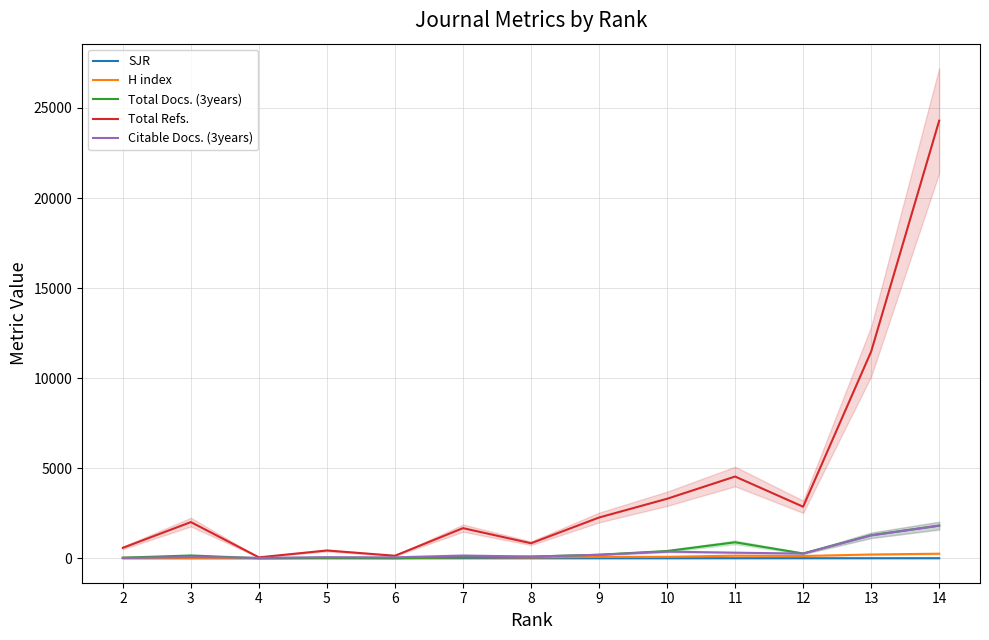

What is the greatest value displayed?

24296.0